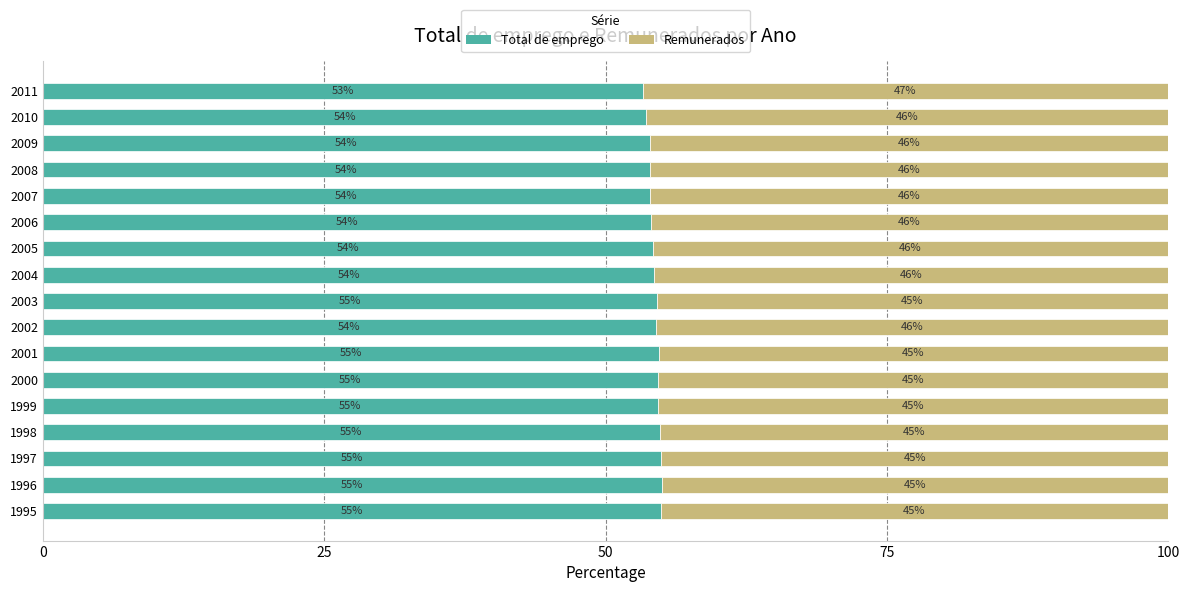

True or false: Total de emprego has a value of 54.9 at 1995.

True